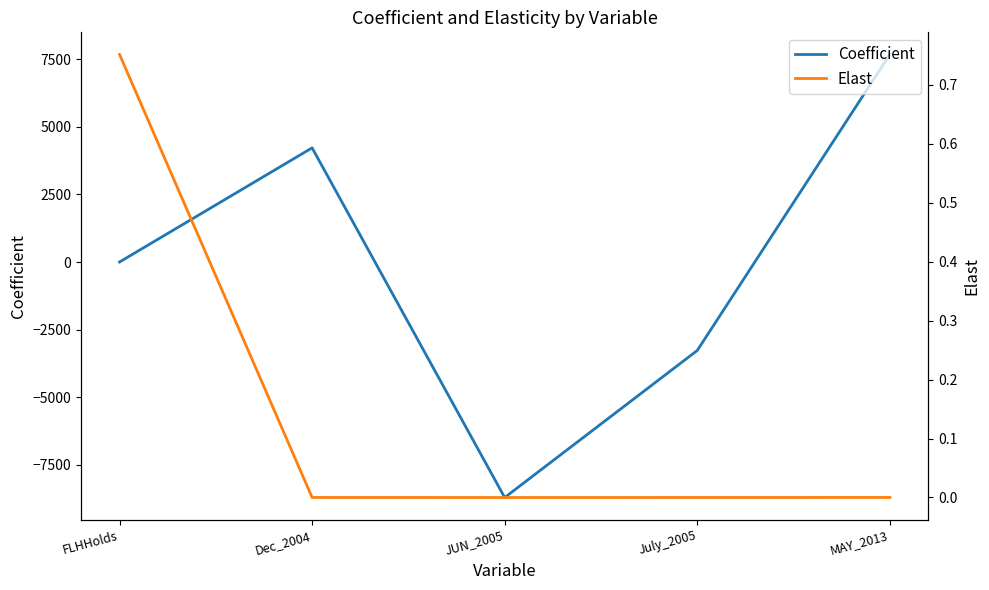

Where is Elast nearest to the value 0?

July_2005